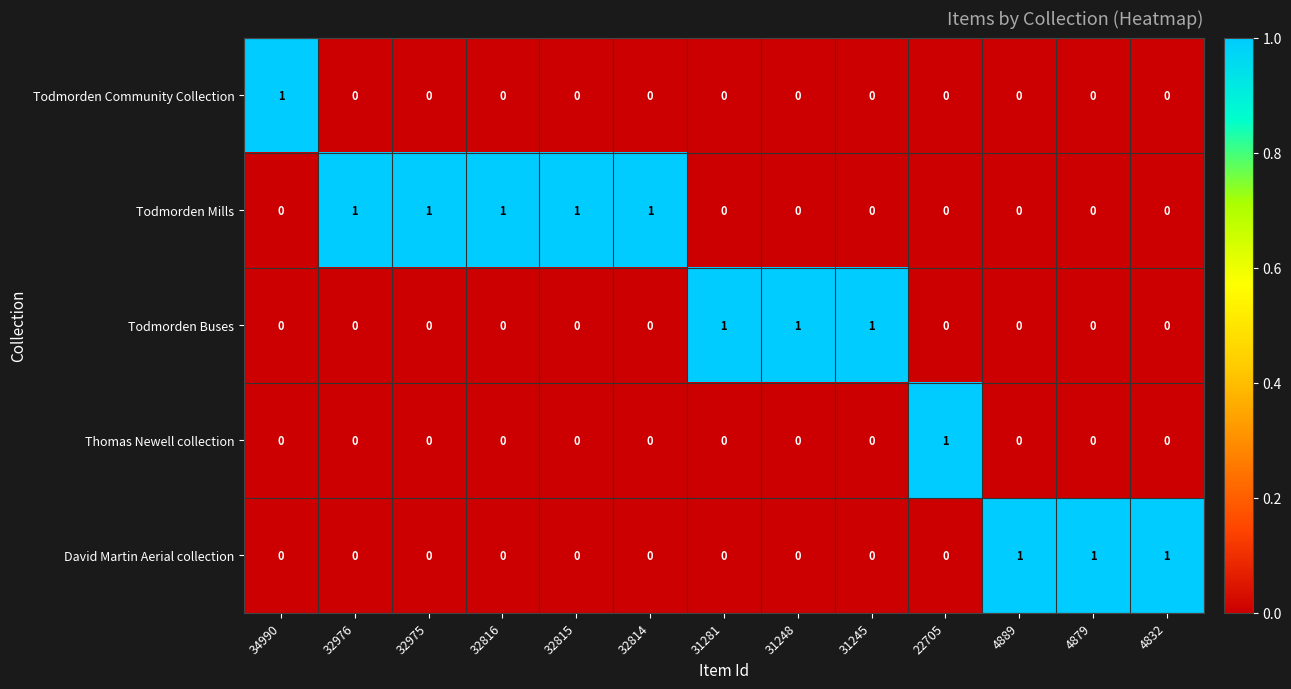

The value of Todmorden Mills at 34990 is 0. True or false?

True